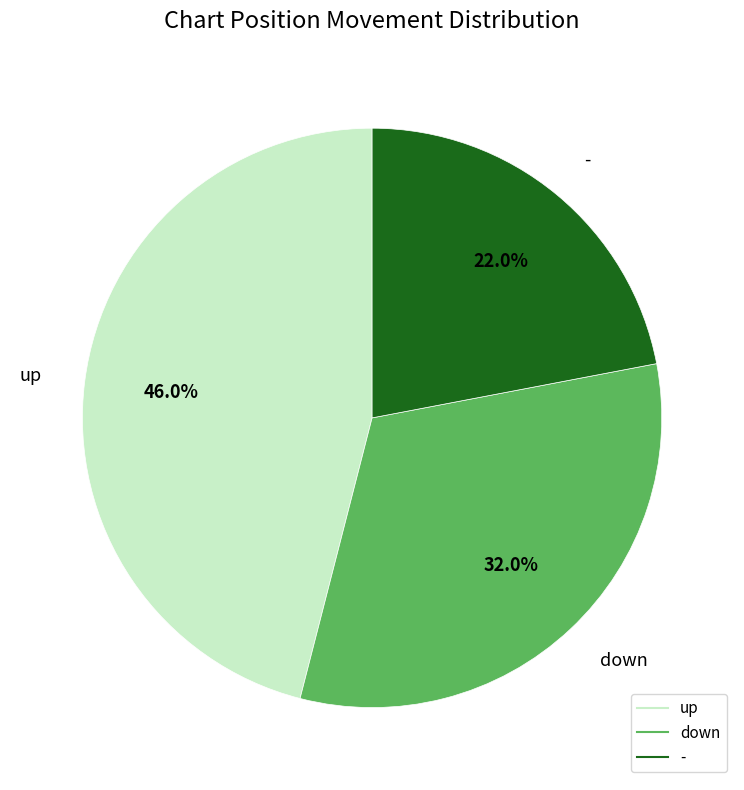

Does - represent more than half of the total?

No